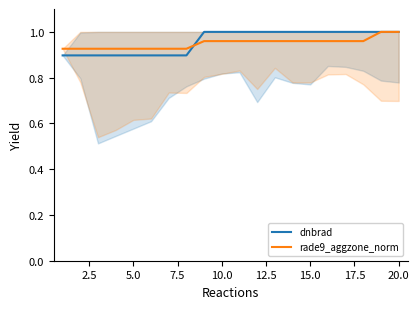

True or false: dnbrad has a value of 1.6 at 15.0.

False